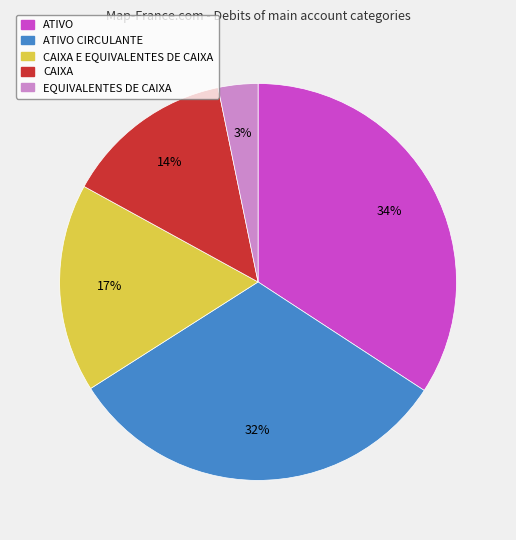

To the nearest percent, what is the average slice percentage?

20%